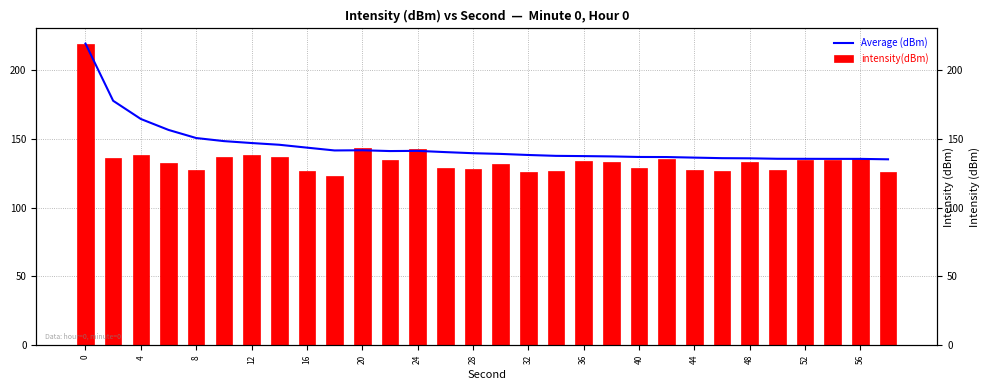

The value of intensity(dBm) at 40 is 175.3. True or false?

False